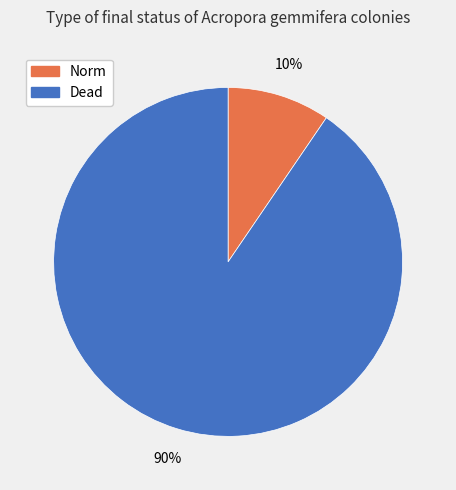

Between Norm and Dead, which is larger?

Dead